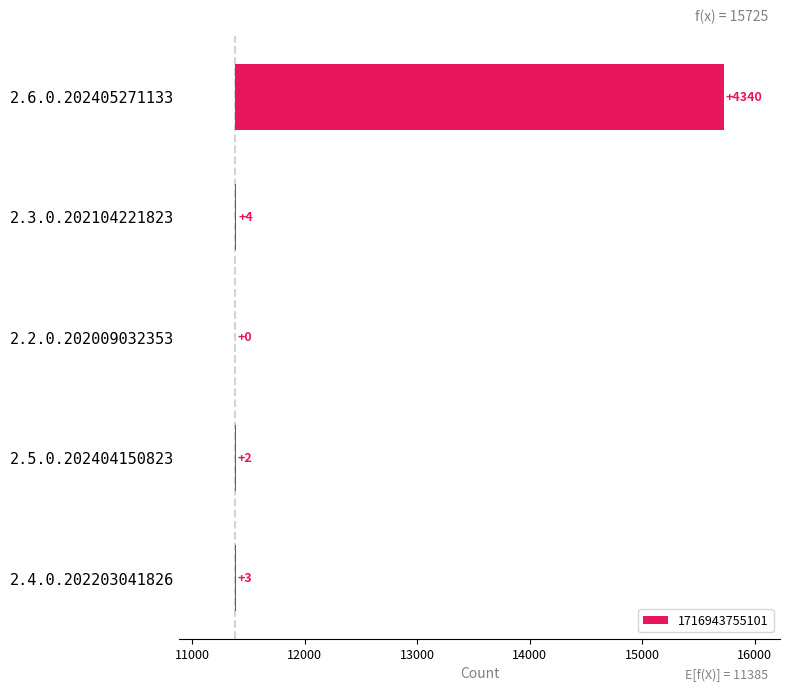

At which label is the value closest to 2170?

2.3.0.202104221823